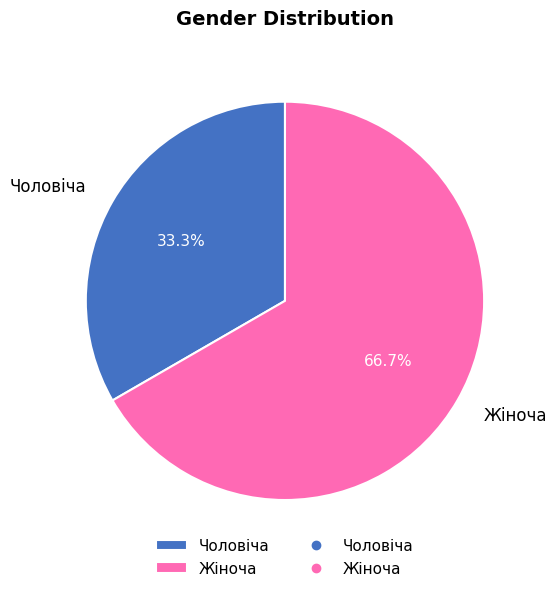

Do Чоловіча and Жіноча together represent more than half of the pie?

Yes